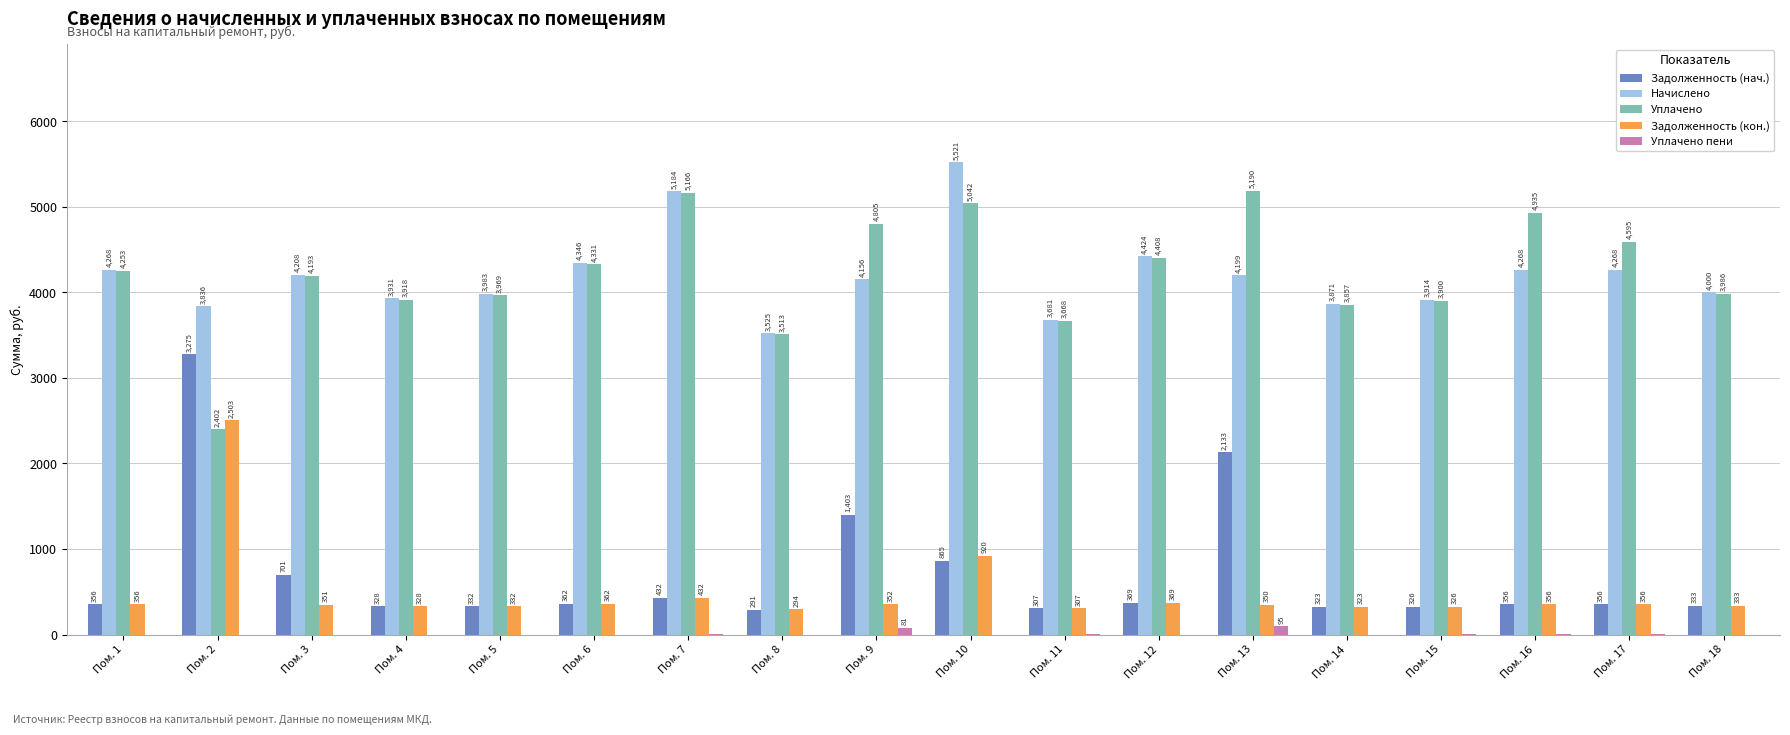

What is the maximum value shown in the chart?

5521.0